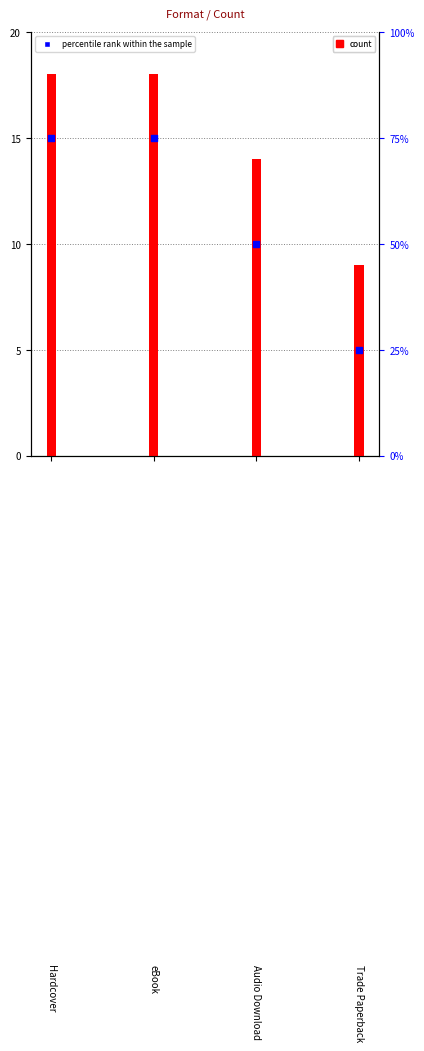

Which series contains the highest Y value?

percentile rank within the sample